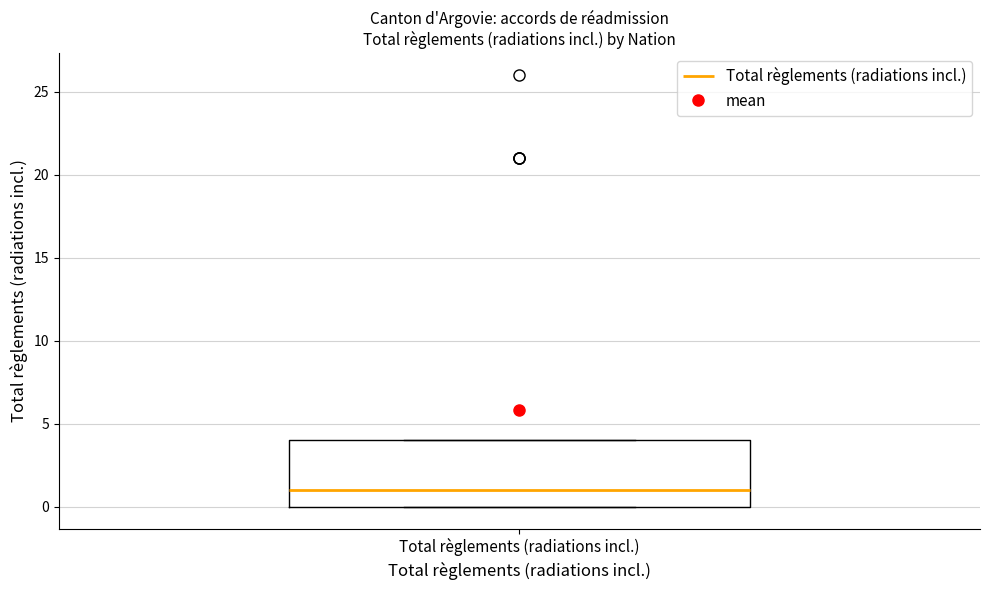

Where does the median line of the box for Total règlements (radiations incl.) sit on the y-axis? The values are not printed on the chart, so give them approximately, as read against the axis.

1